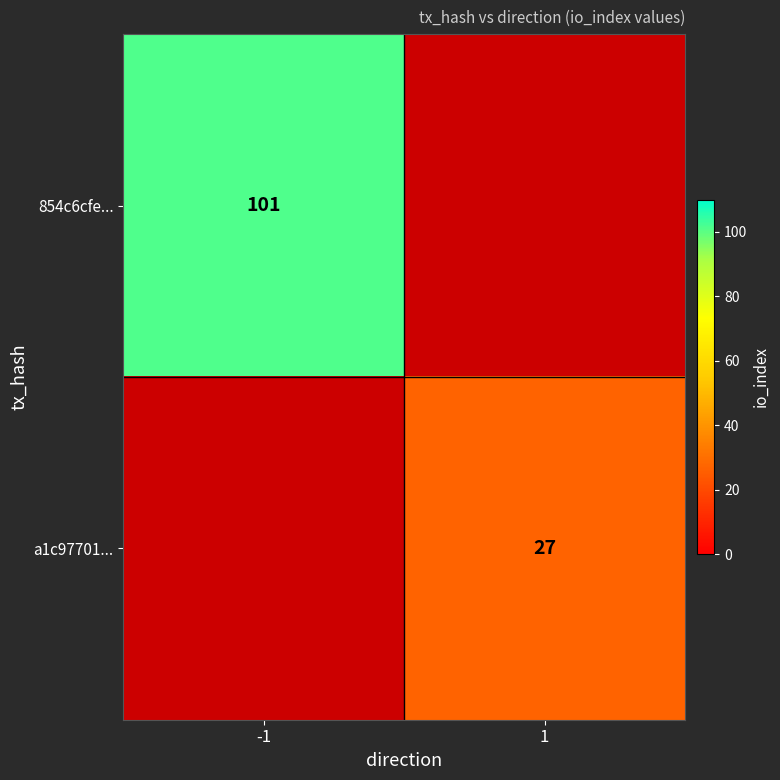

The a1c97701... series shows 39 at 1. True or false?

False